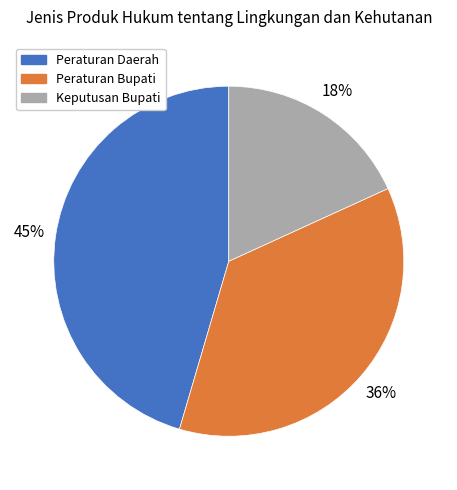

Does Peraturan Bupati represent more than half of the total?

No